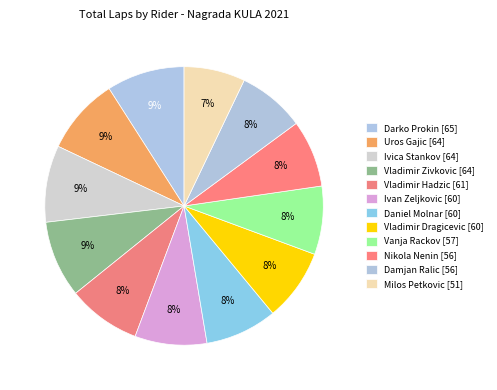

Combined, do Vladimir Zivkovic and Vanja Rackov account for over 50%?

No